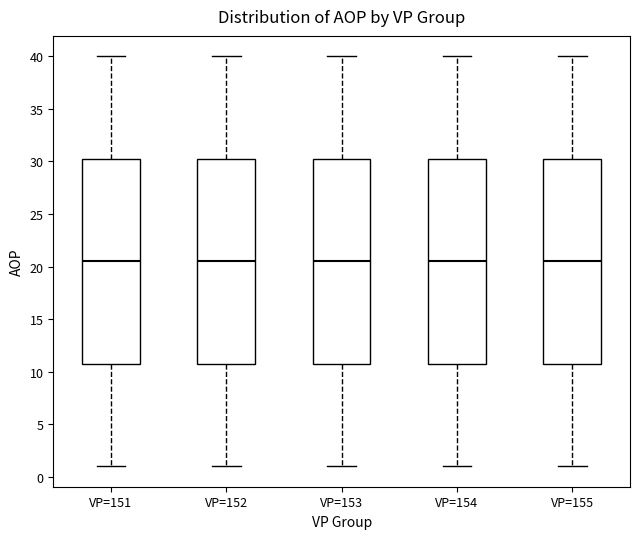

Reading left to right, transcribe this box plot: for each box, give where its median line is, the range the box spans, and where its two whiskers end, as read against the y-axis. The values are not printed on the chart, so give them approximately, as read against the axis.

VP=151: median 20.5, box 11.0 to 30.5, whiskers 1.0 to 40.0
VP=152: median 20.5, box 11.0 to 30.5, whiskers 1.0 to 40.0
VP=153: median 20.5, box 11.0 to 30.5, whiskers 1.0 to 40.0
VP=154: median 20.5, box 11.0 to 30.5, whiskers 1.0 to 40.0
VP=155: median 20.5, box 11.0 to 30.5, whiskers 1.0 to 40.0